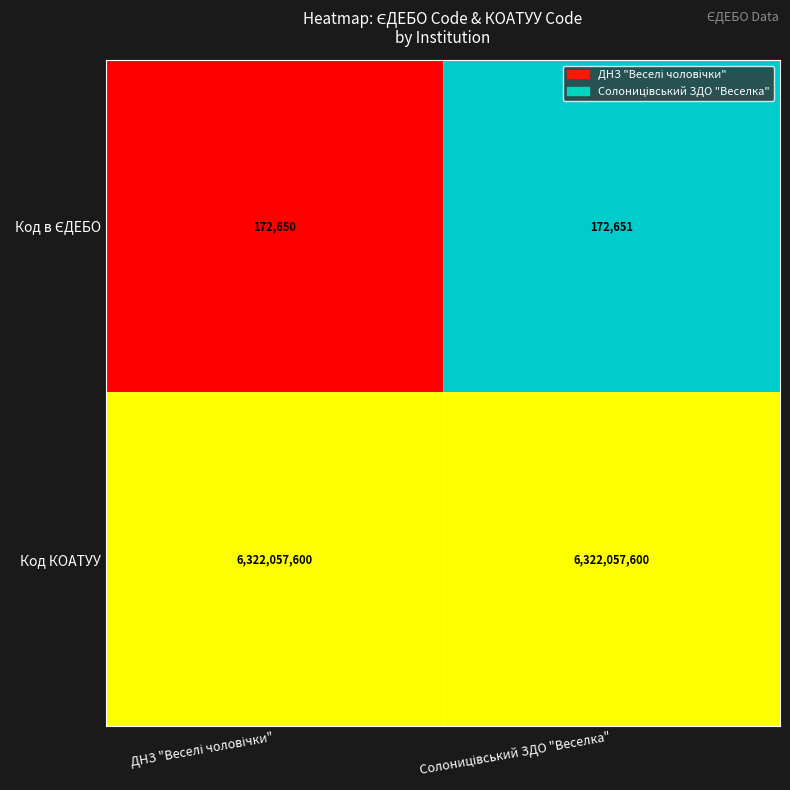

What is the maximum value shown in the chart?

6322057600